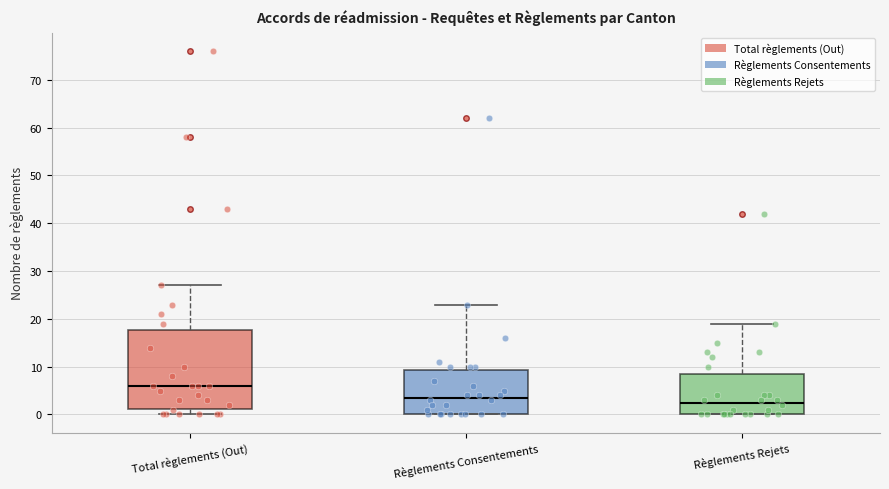

Reading left to right, transcribe this box plot: for each box, give where its median line is, the range the box spans, and where its two whiskers end, as read against the y-axis. The values are not printed on the chart, so give them approximately, as read against the axis.

Total règlements (Out): median 6, box 1 to 18, whiskers 0 to 27
Règlements Consentements: median 4, box 0 to 9, whiskers 0 to 23
Règlements Rejets: median 3, box 0 to 9, whiskers 0 to 19